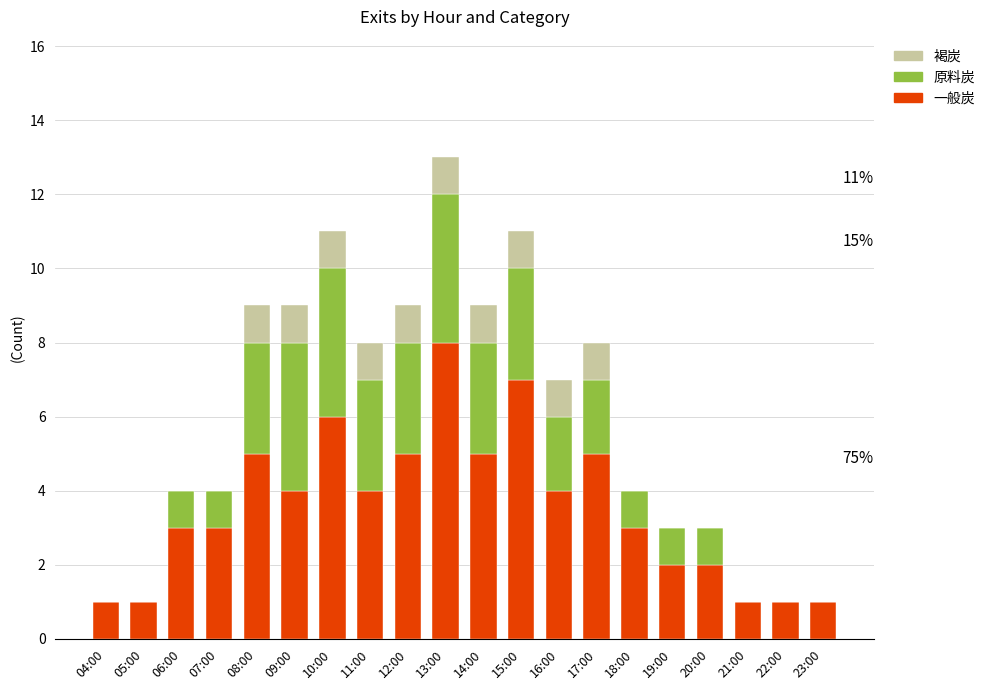

At which label does 一般炭 reach its peak?

13:00